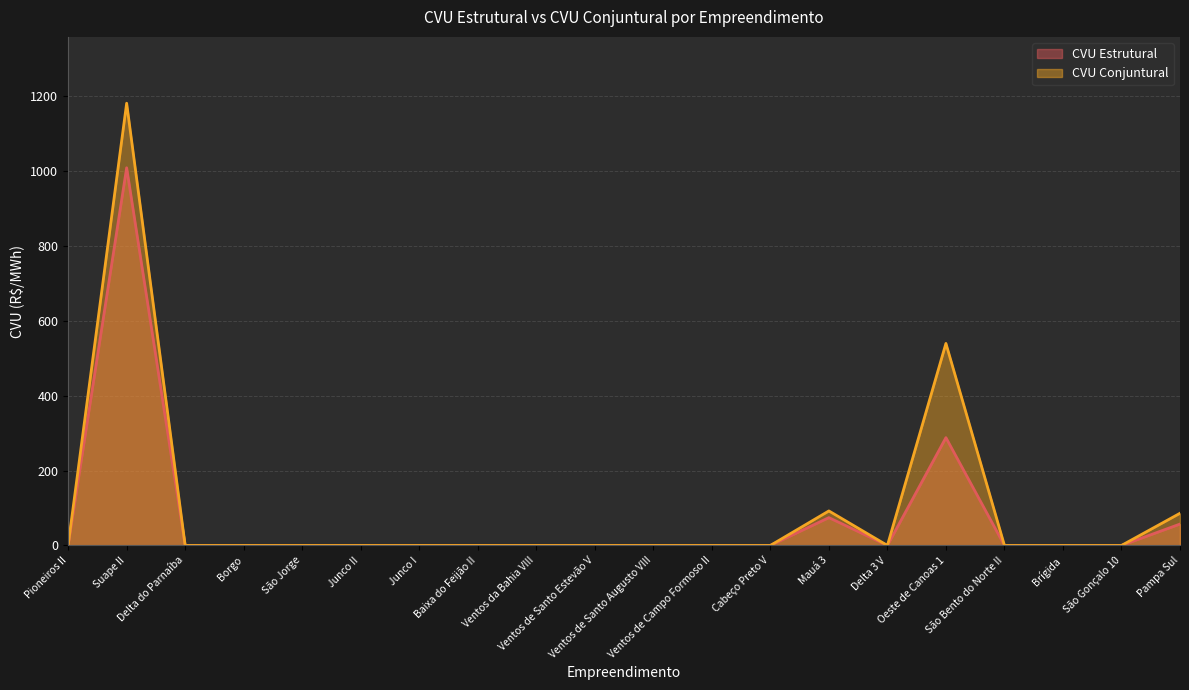

Does the chart have visible grid lines?

Yes